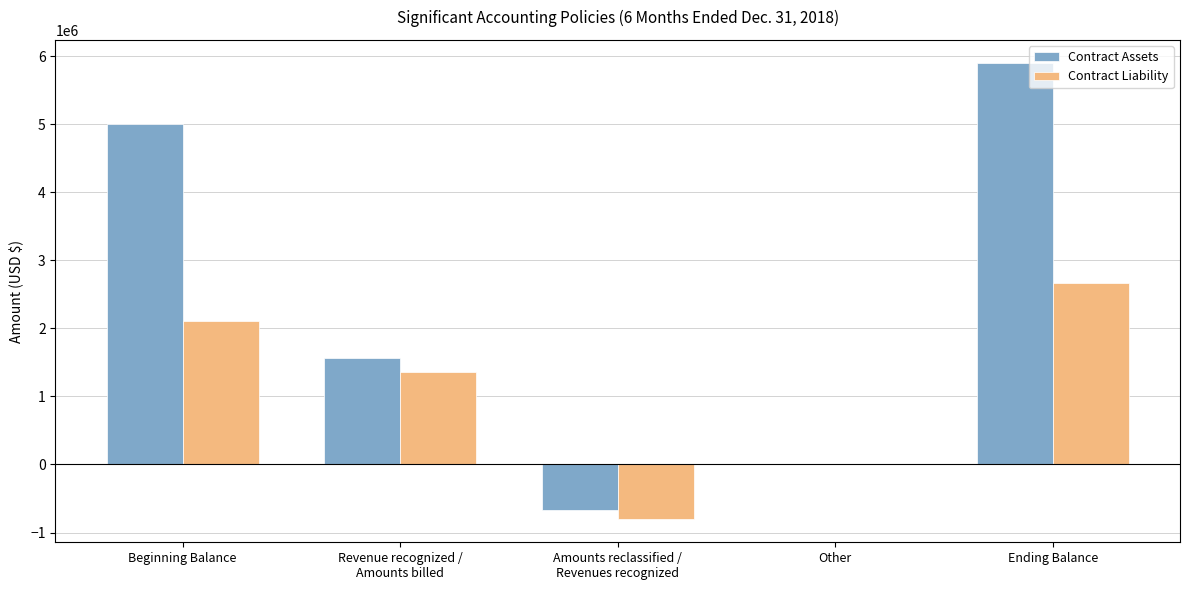

Is the value of Contract Assets at Ending Balance greater than the value of Contract Liability at Other?

Yes